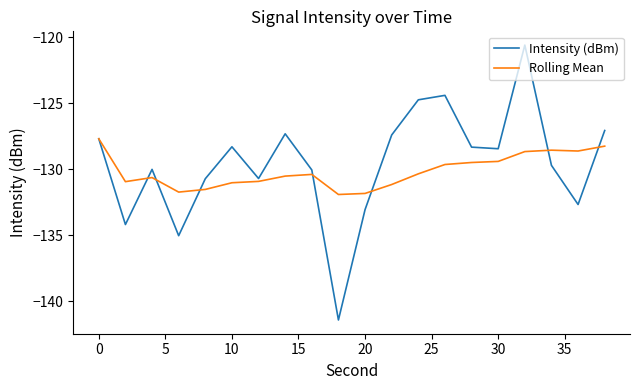

What is the lowest value of the Intensity (dBm) series?

-141.4